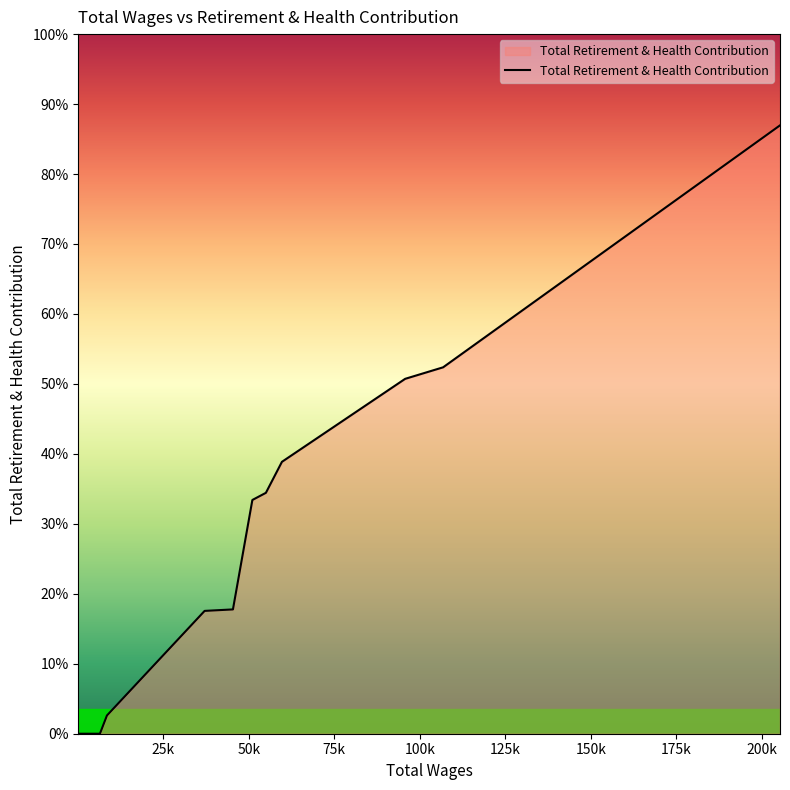

Is this an area chart (filled region under the line)?

Yes